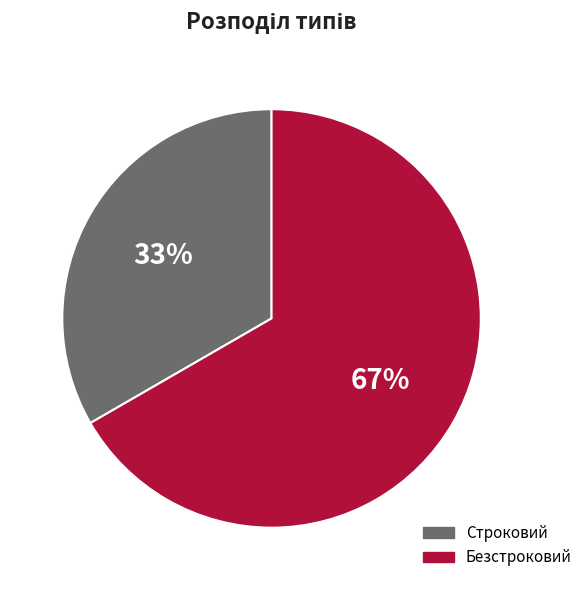

Rank the categories by value from highest to lowest.

Безстроковий, Строковий